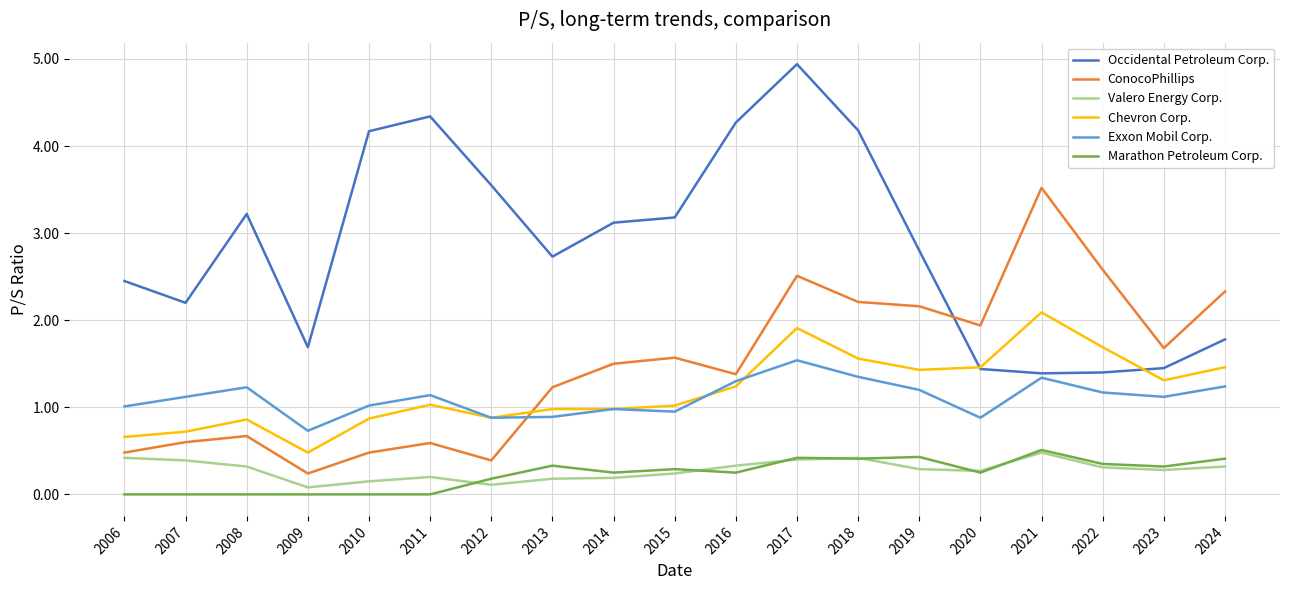

True or false: Exxon Mobil Corp. and ConocoPhillips cross at least once.

True